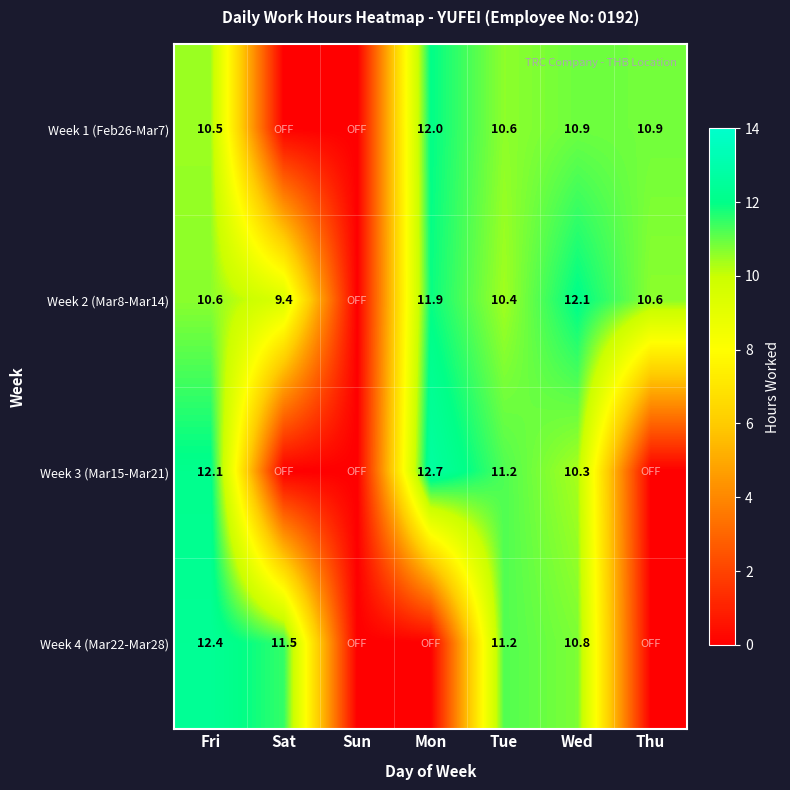

What is the sum of the Week 1 (Feb26-Mar7) values at Thu and Tue?

21.5